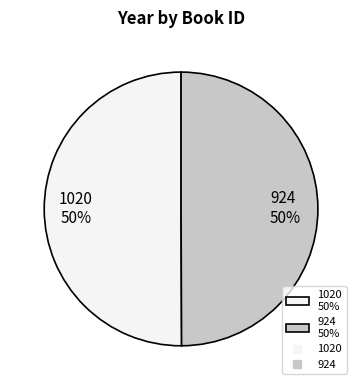

How many slices are in this pie chart?

2